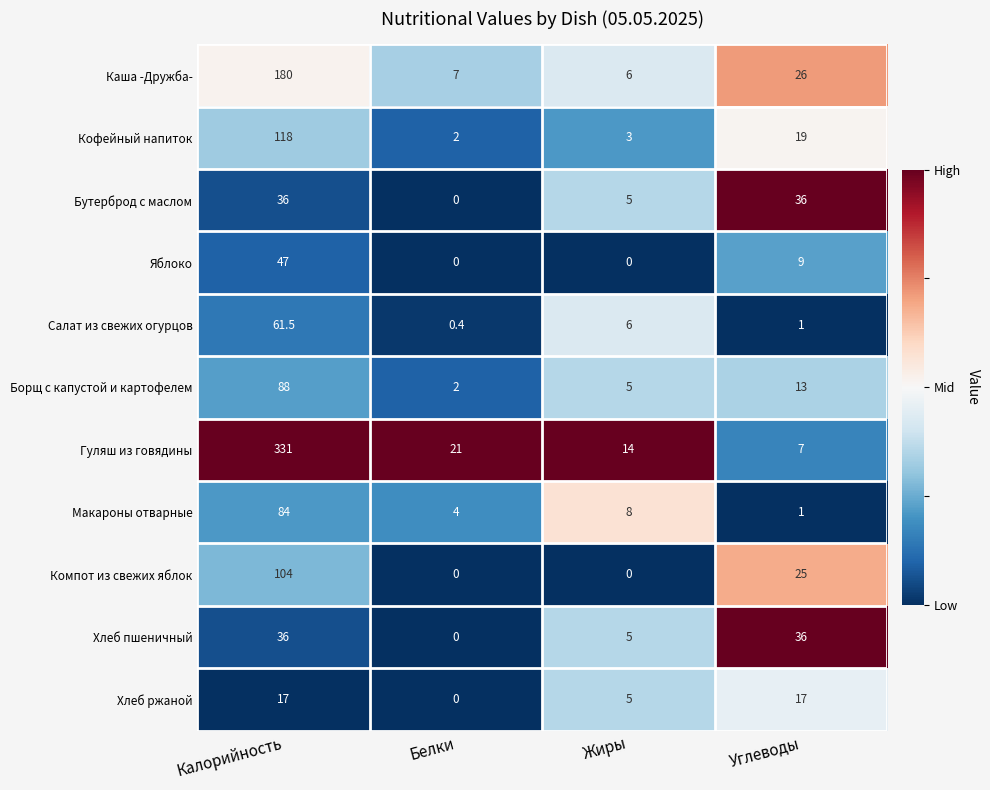

Is the value of Борщ с капустой и картофелем at Белки greater than the value of Хлеб пшеничный at Калорийность?

No